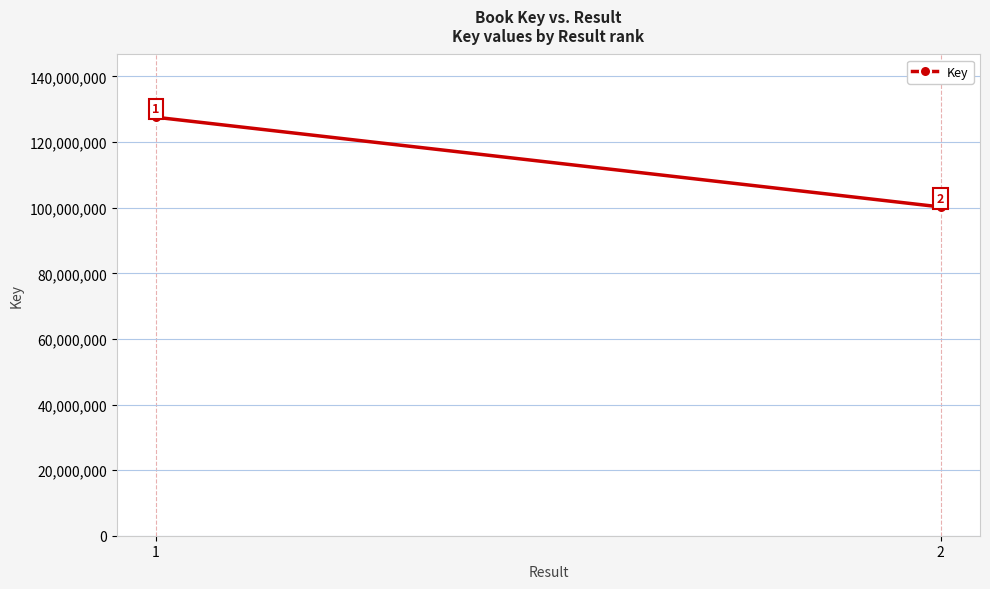

At which label is the value closest to 113898979?

2